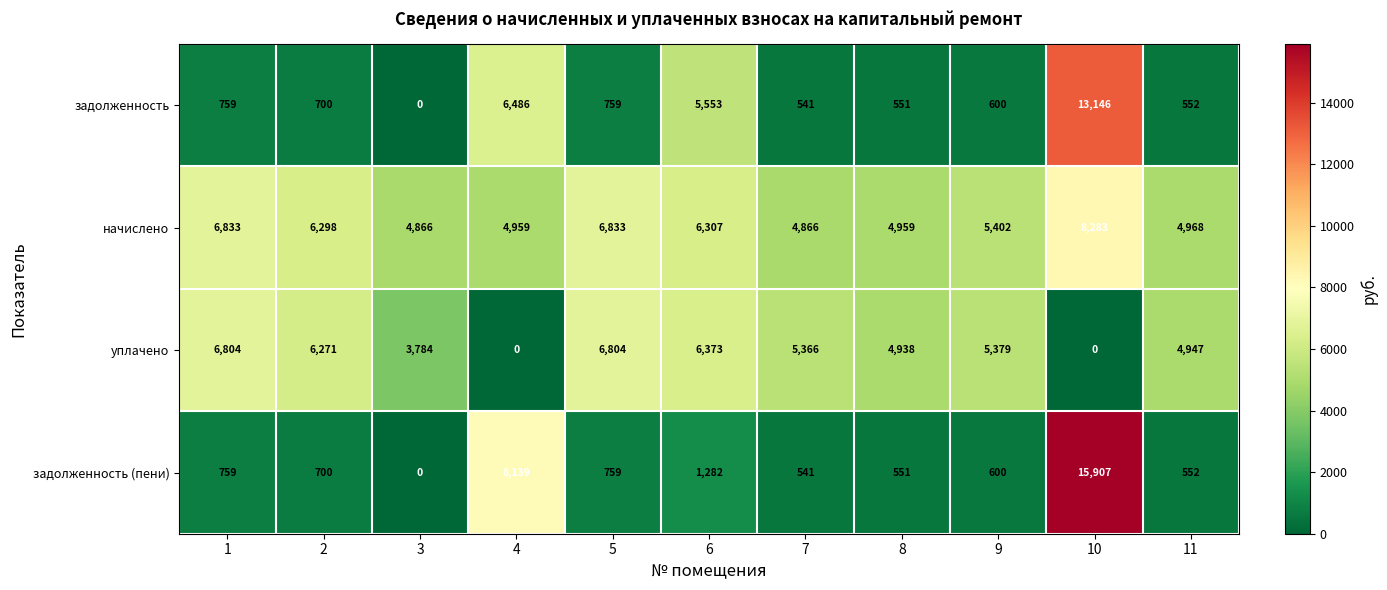

The задолженность (пени) series shows 436 at 2. True or false?

False